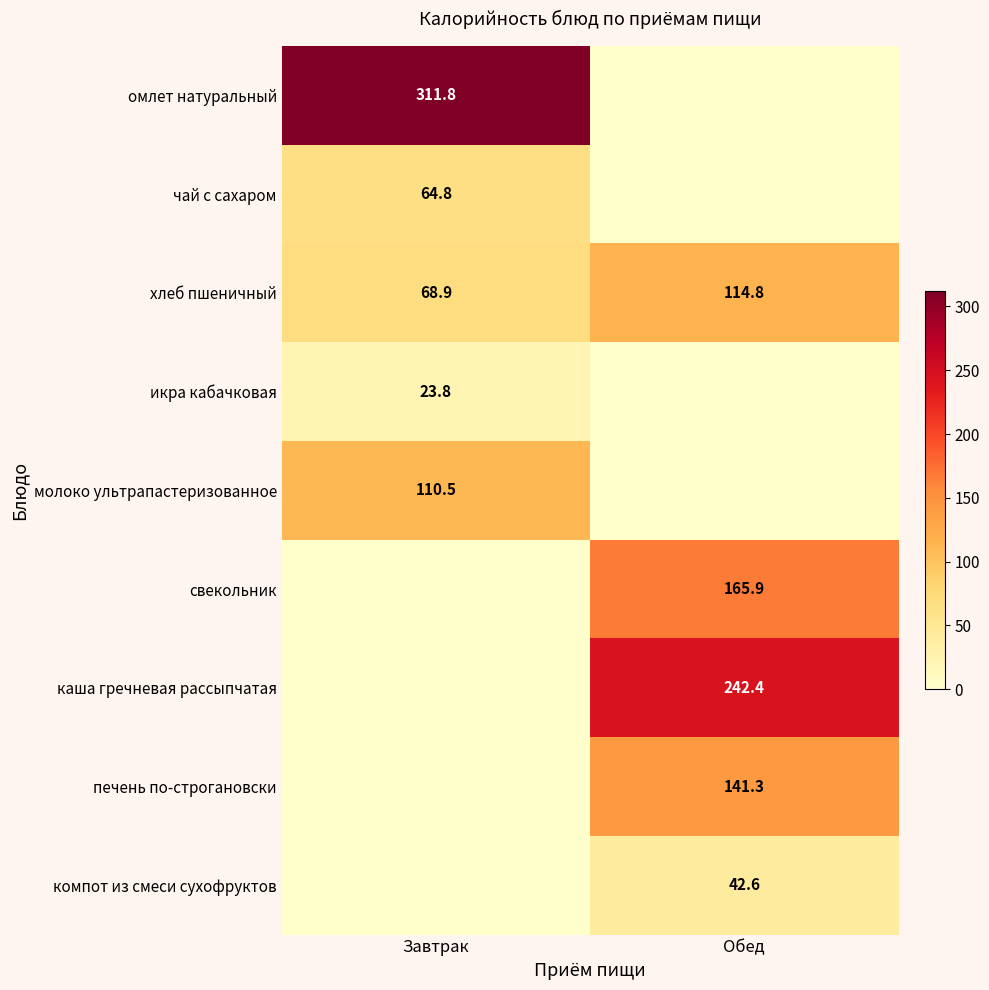

What is the greatest value displayed?

311.8